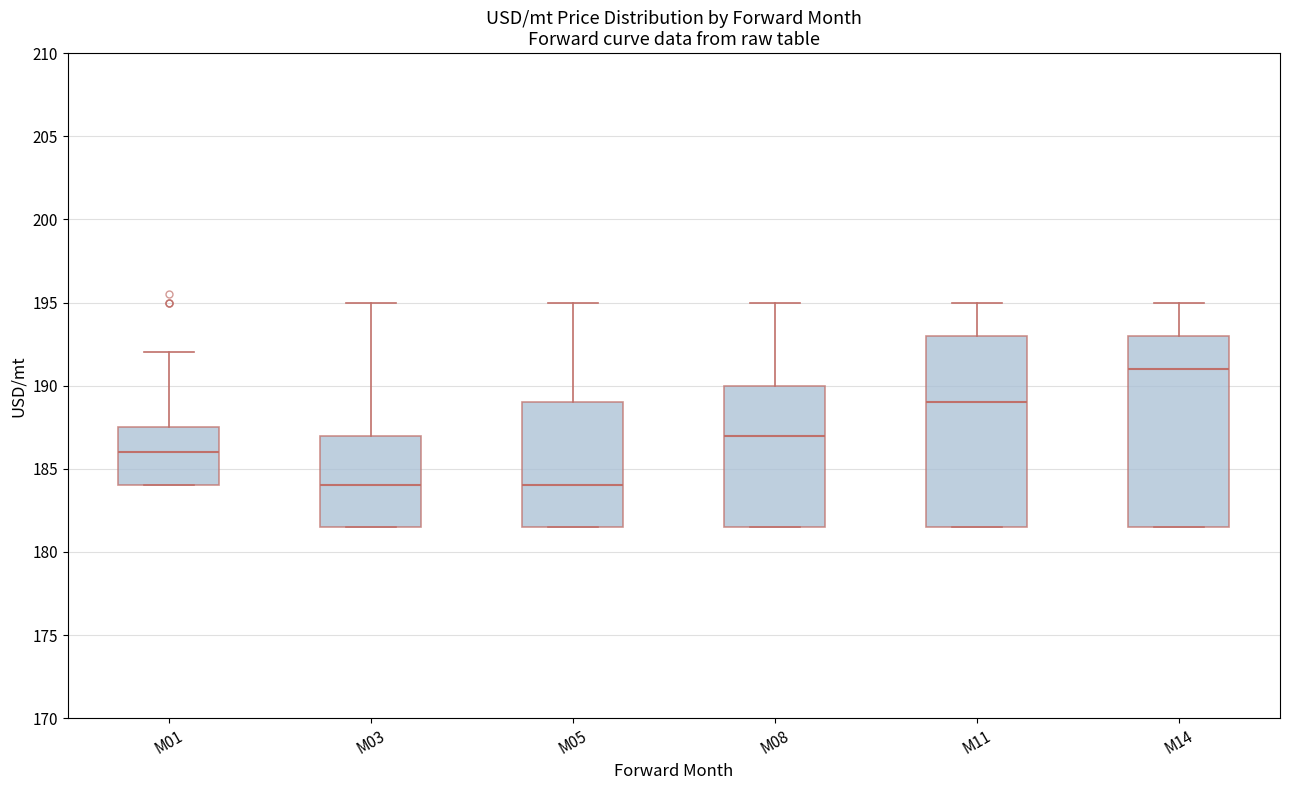

Reading left to right, read every box against the y-axis: the position of its median line, the range the box covers, and the ends of its whiskers. The values are not printed on the chart, so give them approximately, as read against the axis.

M01: median 186.0, box 184.0 to 187.5, whiskers 184.0 to 192.0
M03: median 184.0, box 181.5 to 187.0, whiskers 181.5 to 195.0
M05: median 184.0, box 181.5 to 189.0, whiskers 181.5 to 195.0
M08: median 187.0, box 181.5 to 190.0, whiskers 181.5 to 195.0
M11: median 189.0, box 181.5 to 193.0, whiskers 181.5 to 195.0
M14: median 191.0, box 181.5 to 193.0, whiskers 181.5 to 195.0